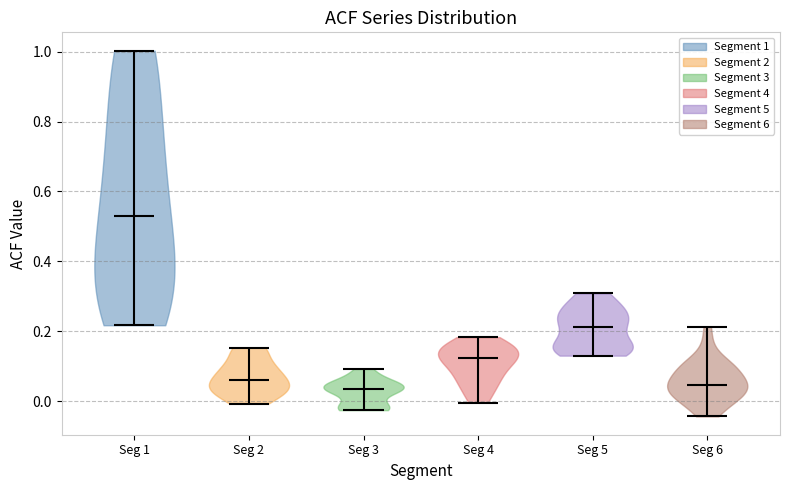

What is the highest point the violin for Seg 4 reaches on the y-axis? The values are not printed on the chart, so give them approximately, as read against the axis.

0.18